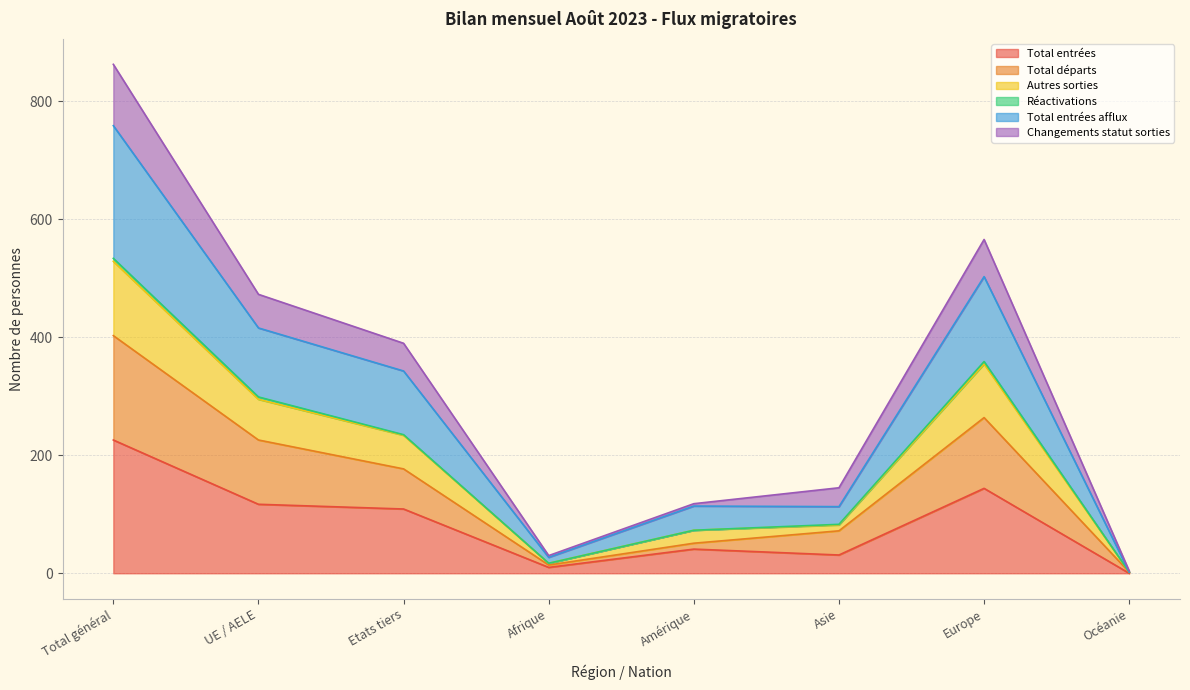

At which label does Total entrées reach its minimum?

Océanie